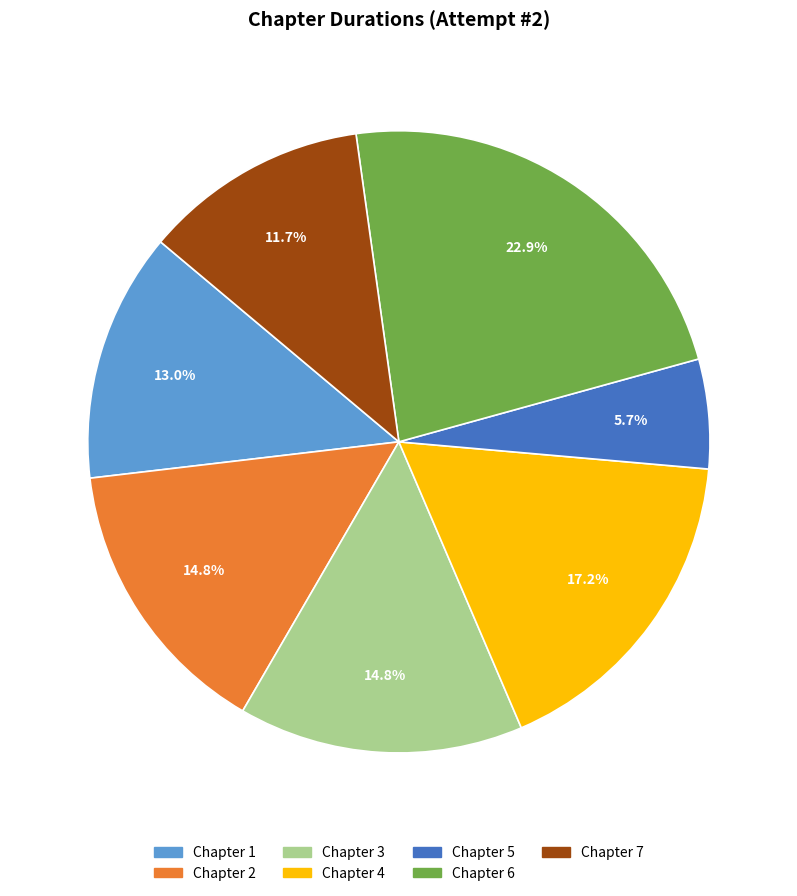

Which slice is the largest?

Chapter 6